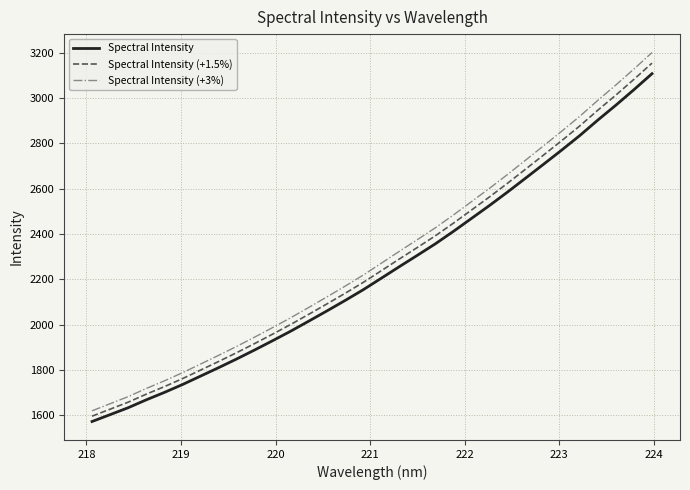

Does the chart have visible grid lines?

Yes